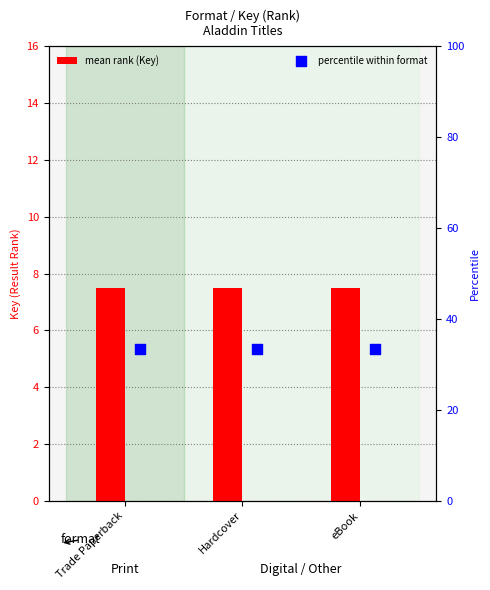

At how many categories does at least one series exceed 22?

3